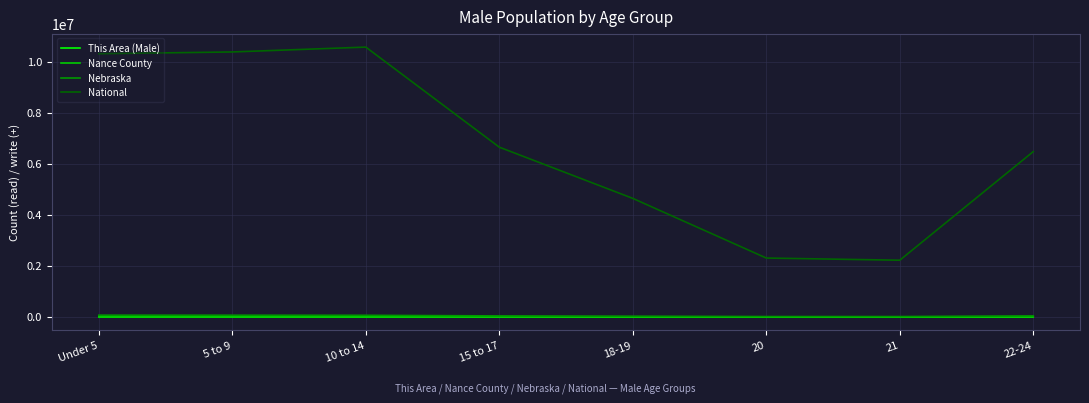

What are all the series names shown in the legend?

This Area (Male), Nance County, Nebraska, National